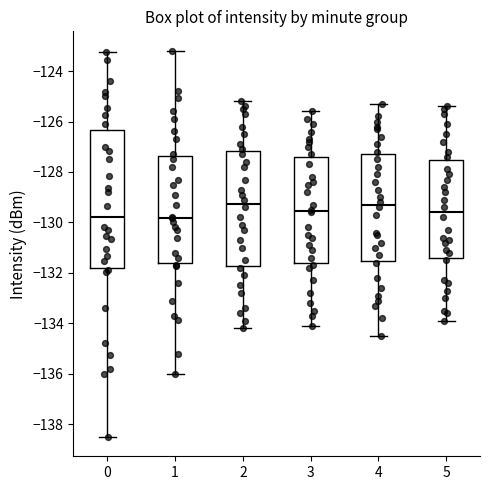

Reading left to right, transcribe this box plot: for each box, give where its median line is, the range the box spans, and where its two whiskers end, as read against the y-axis. The values are not printed on the chart, so give them approximately, as read against the axis.

0: median -129.8, box -131.8 to -126.4, whiskers -138.6 to -123.2
1: median -129.8, box -131.6 to -127.4, whiskers -136.0 to -123.2
2: median -129.2, box -131.8 to -127.2, whiskers -134.2 to -125.2
3: median -129.6, box -131.6 to -127.4, whiskers -134.0 to -125.6
4: median -129.2, box -131.6 to -127.2, whiskers -134.4 to -125.2
5: median -129.6, box -131.4 to -127.6, whiskers -133.8 to -125.4